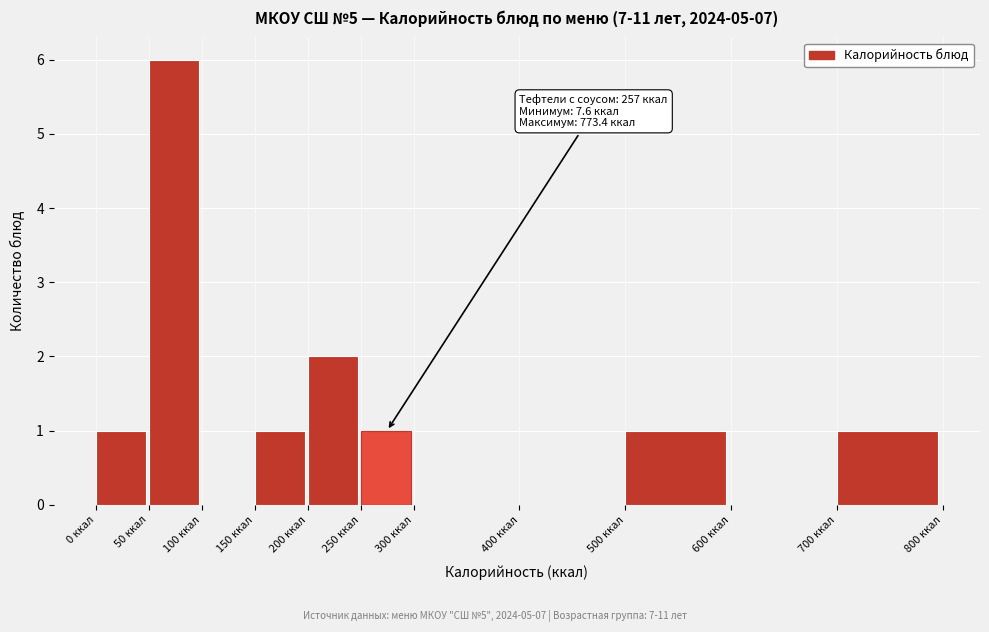

Over which range of the x-axis is the bar tallest?

50 to 100